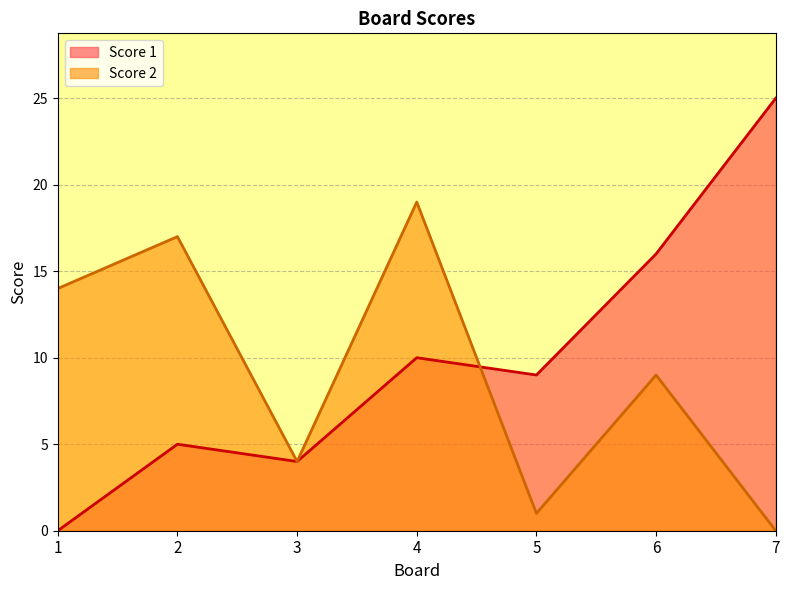

Which category has the highest value across all series?

7